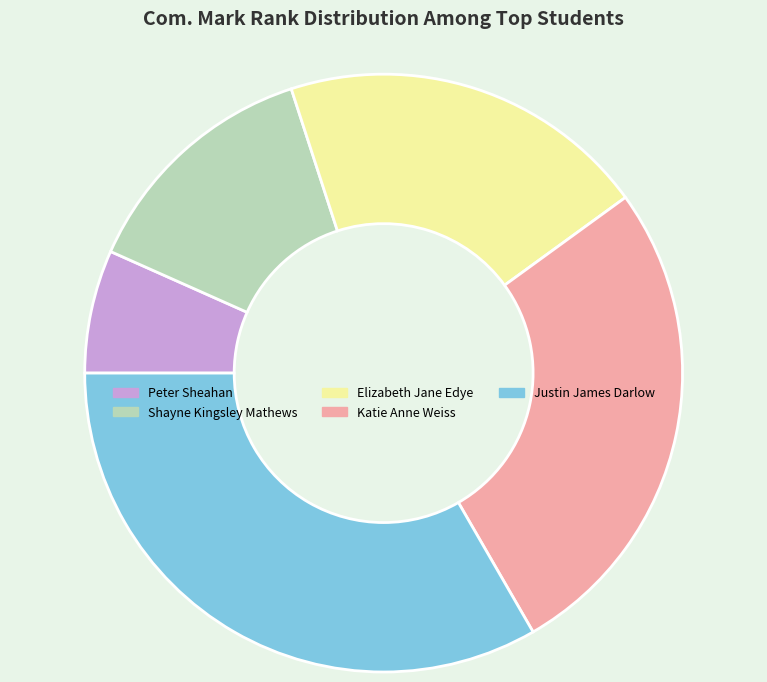

Do Shayne Kingsley Mathews and Peter Sheahan together represent more than half of the pie?

No